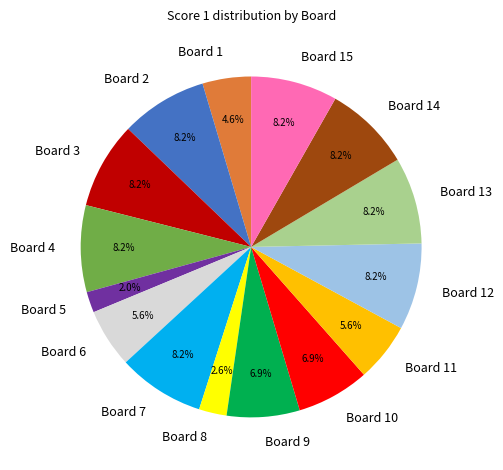

What is the ratio of the value at Board 7 to the value at Board 9?

1.2